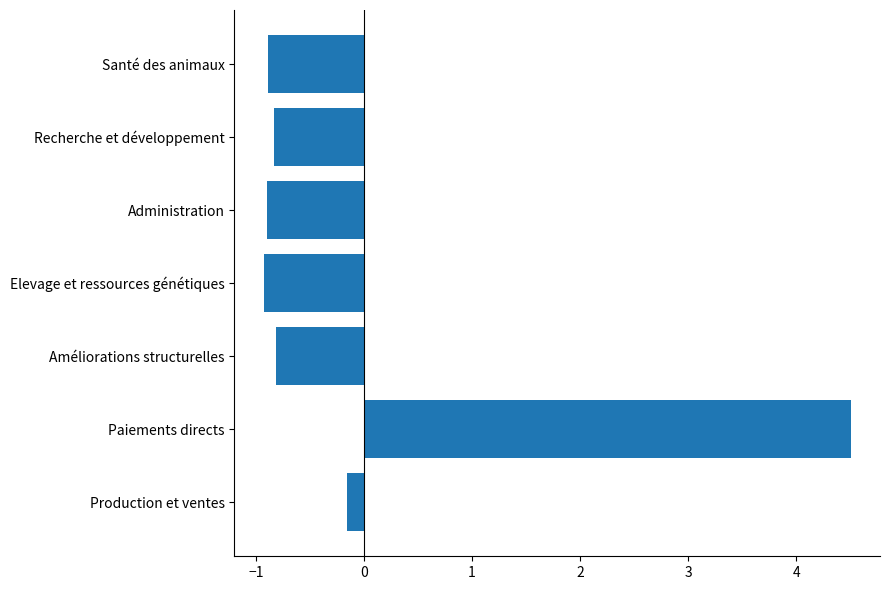

Which has a higher value, Administration or Production et ventes?

Production et ventes